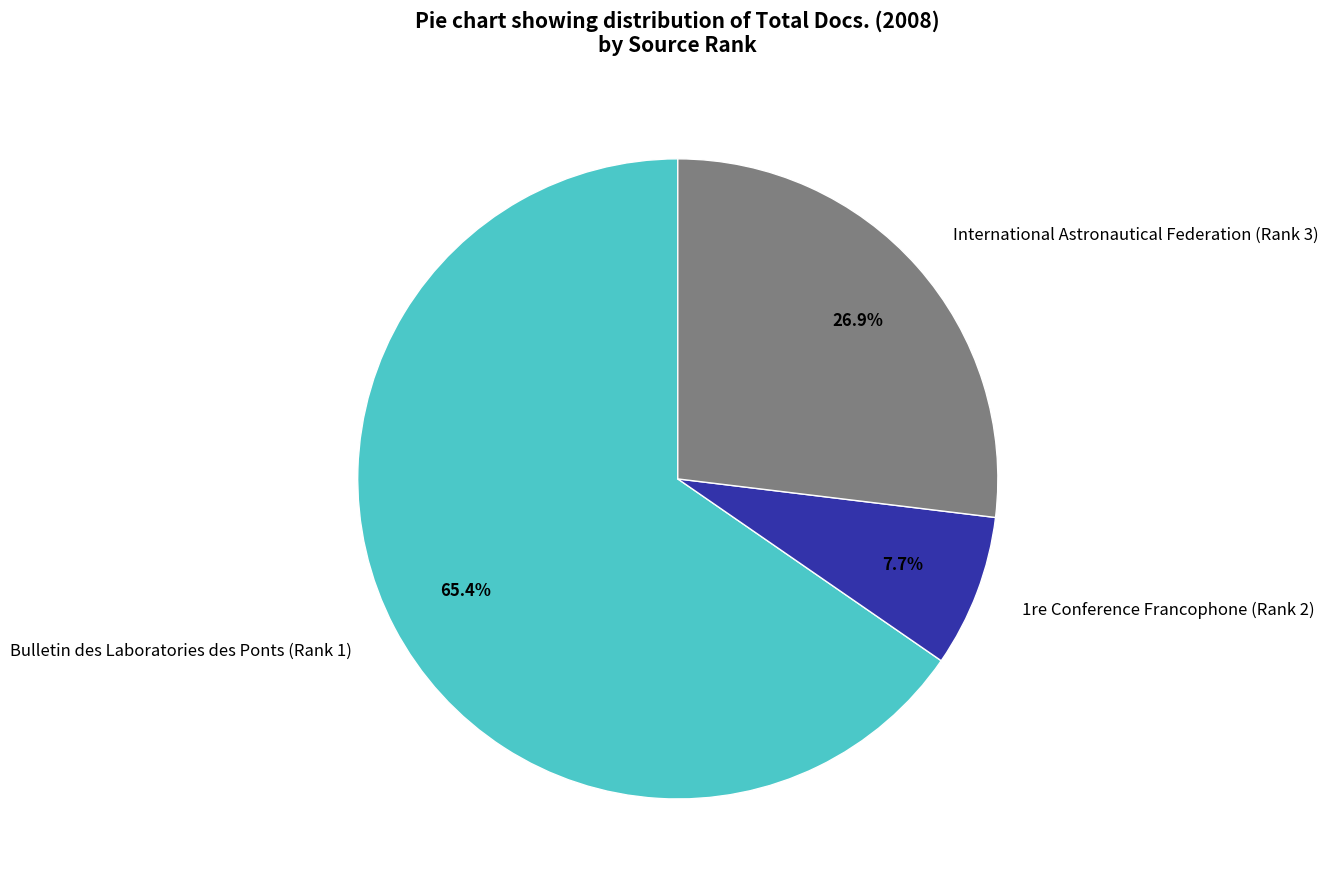

Count the number of slices in the pie.

3